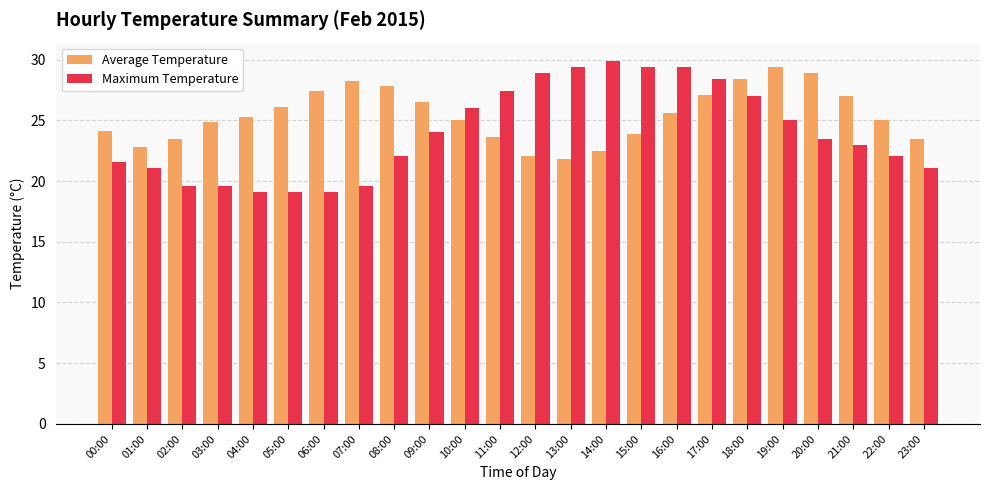

The Average Temperature series shows 23.5 at 02:00. True or false?

True